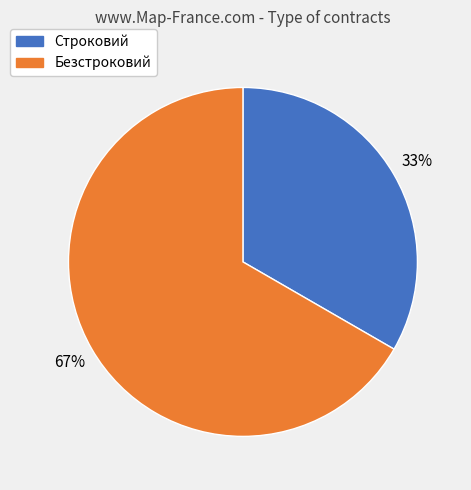

What is the ratio of the value at Строковий to the value at Безстроковий?

0.5